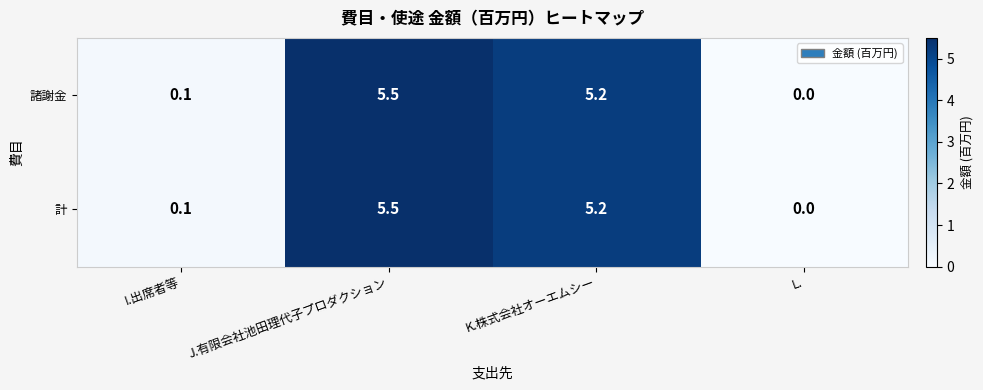

List the labels in order of 諸謝金 value, smallest first.

L., I.出席者等, K.株式会社オーエムシー, J.有限会社池田理代子プロダクション